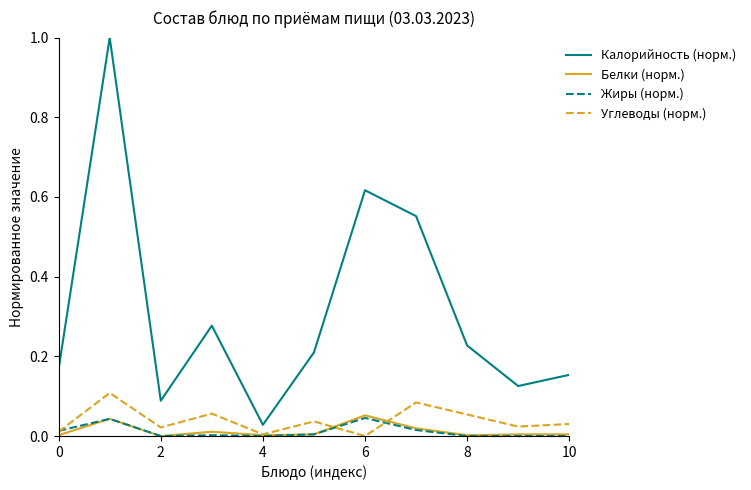

Which series has the largest range (max minus min)?

Калорийность (норм.)